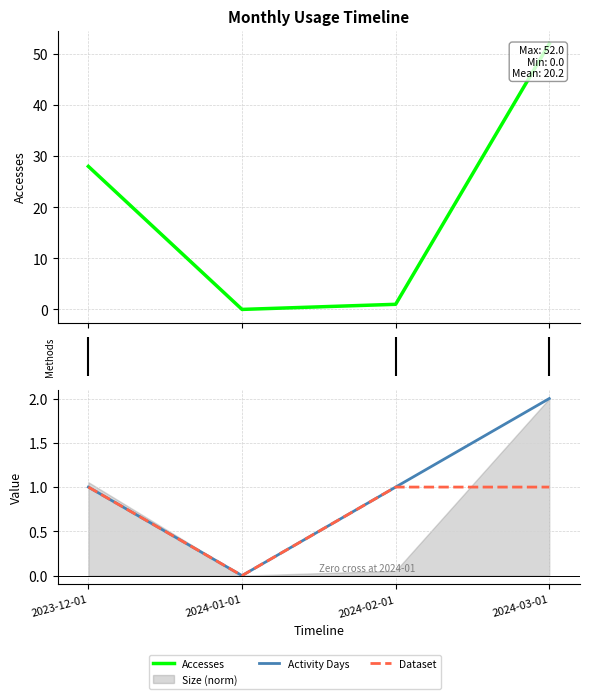

Rank the series at 2023-12-01 from highest to lowest value.

Accesses, Activity Days, Dataset